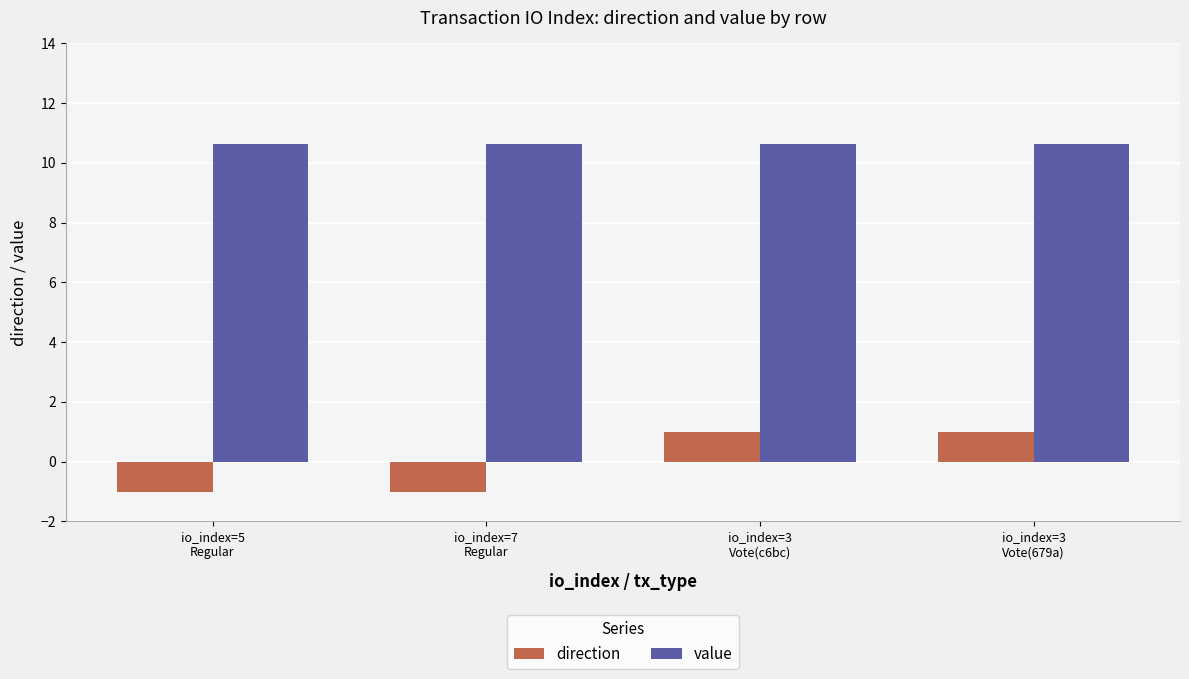

What is the greatest value displayed?

10.6